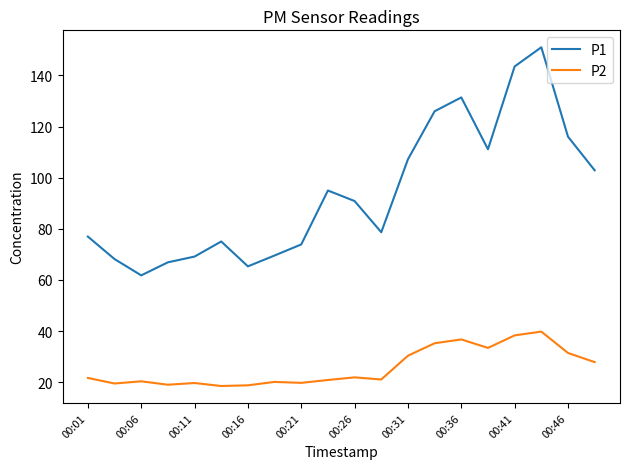

Rank the series by their average value, from highest to lowest.

P1, P2